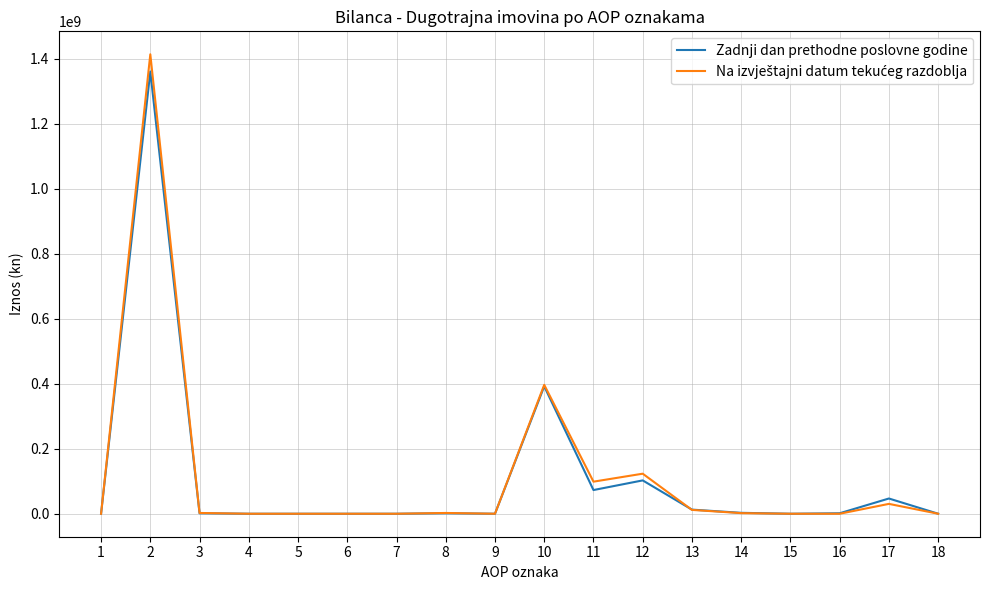

What is the sum of all Zadnji dan prethodne poslovne godine values?

1995377571